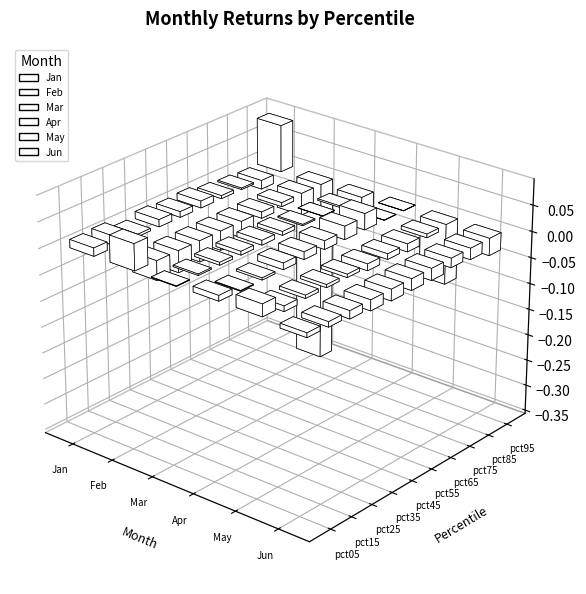

The value of Apr at pct65 is 0.0. True or false?

True